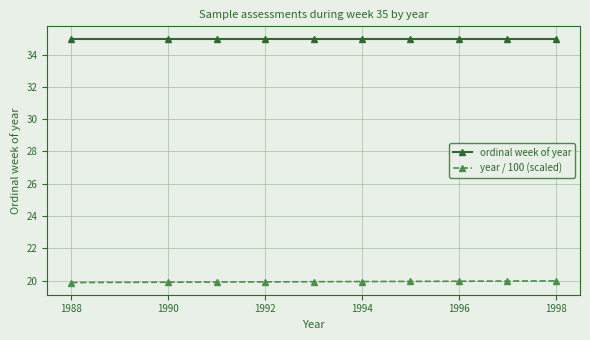

Which series has the largest total across all categories?

ordinal week of year